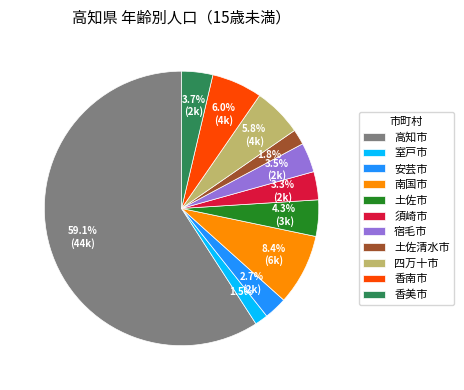

The 安芸市 slice represents 15% of the pie. True or false?

False